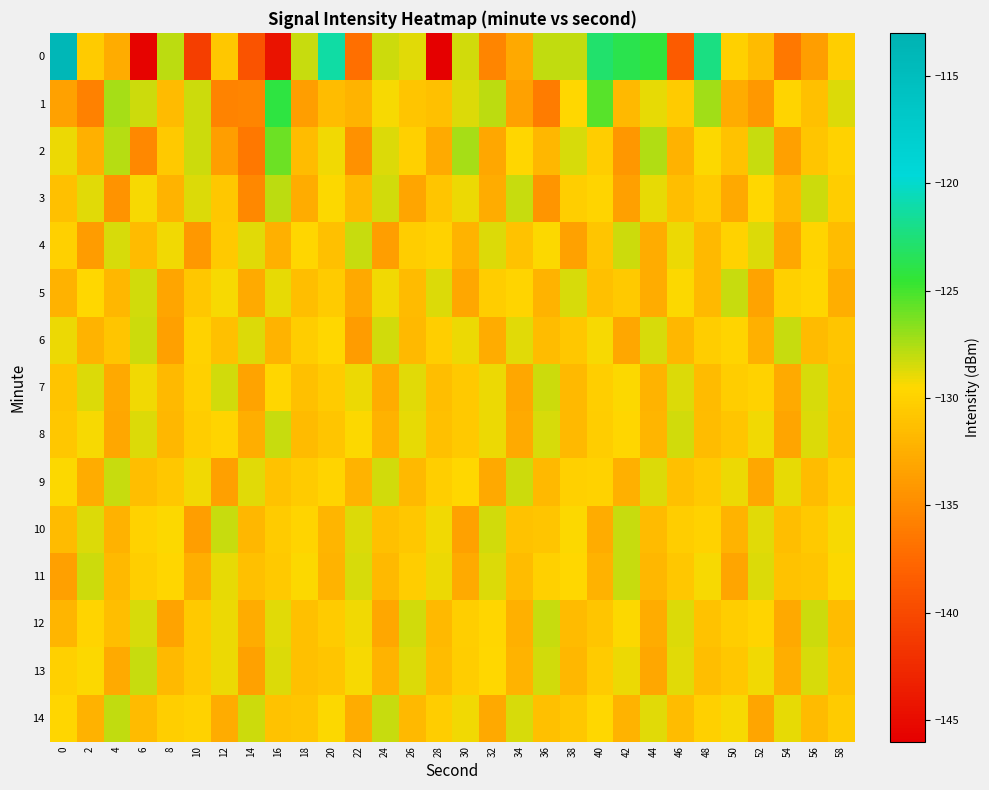

Rank the series at 4 from highest to lowest value.

1, 2, 14, 9, 4, 6, 12, 11, 5, 10, 0, 13, 7, 8, 3